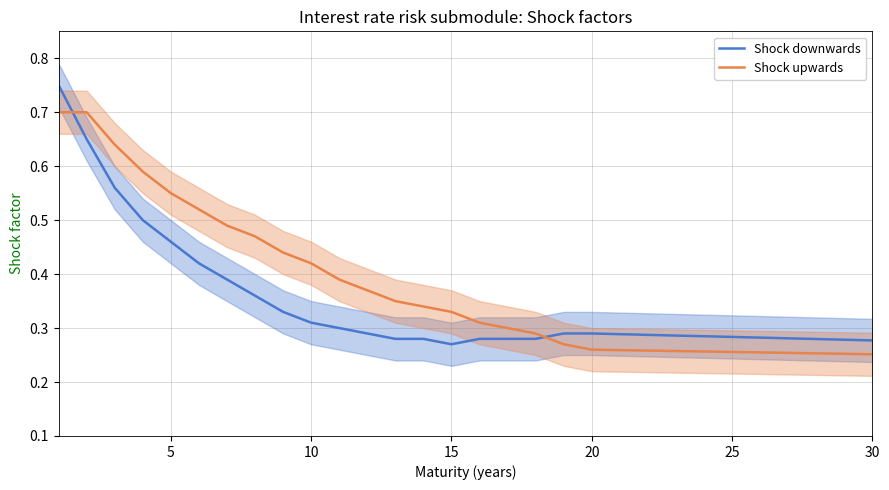

True or false: Shock upwards and Shock downwards intersect in this chart.

True